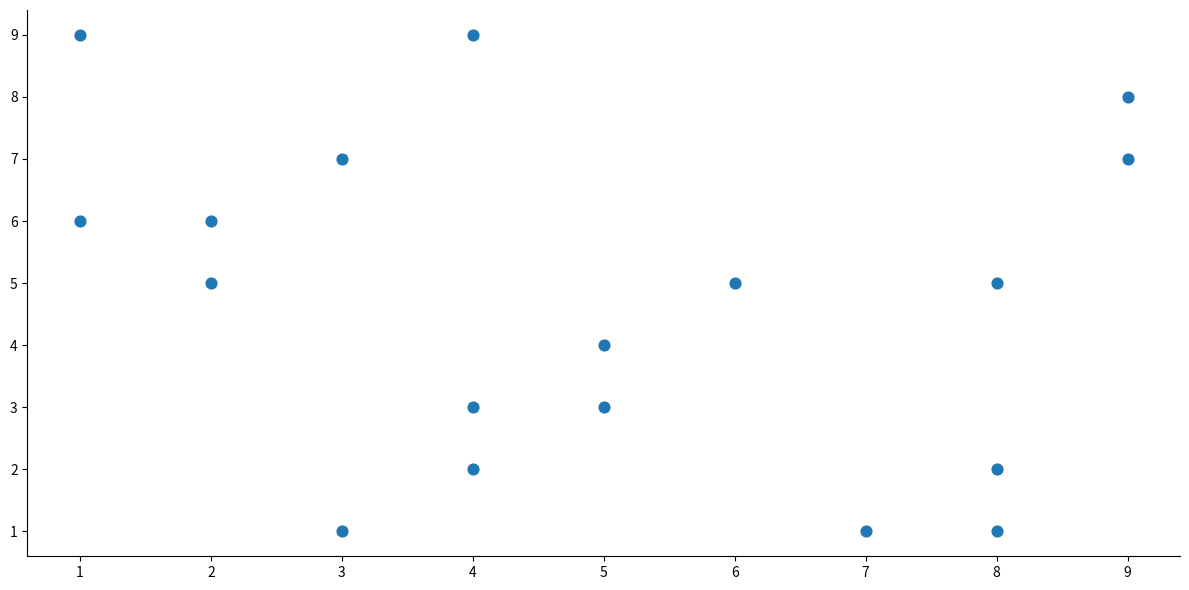

What is the range of Y values (max minus min)?

8